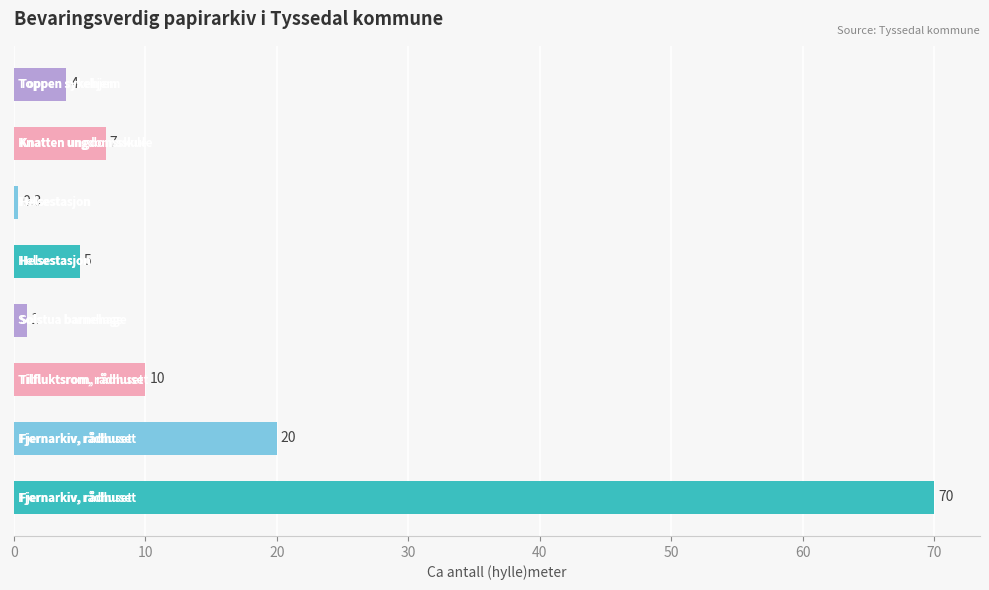

What is the minimum value shown in the chart?

0.3